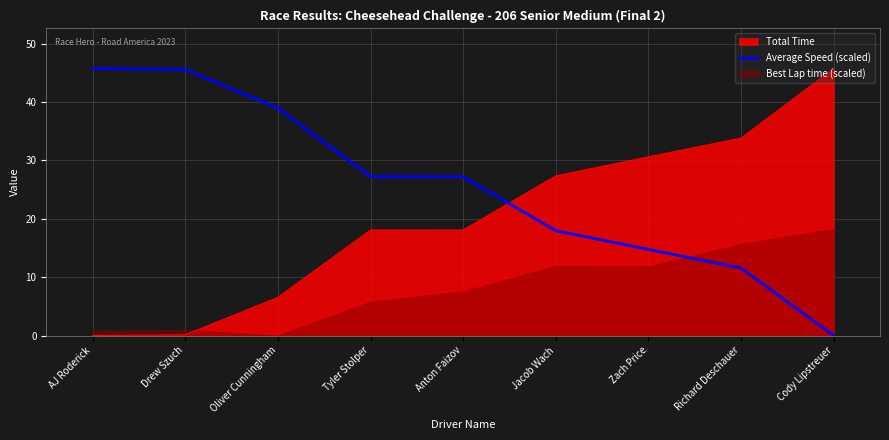

Which category has the highest value in the Total Time series?

Cody Lipstreuer